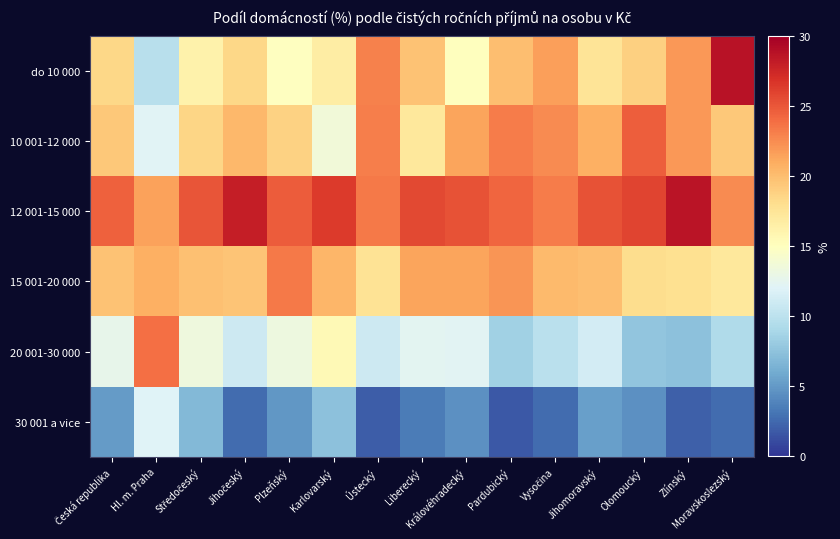

What is the spread (max minus min) of values at Pardubický?

22.6